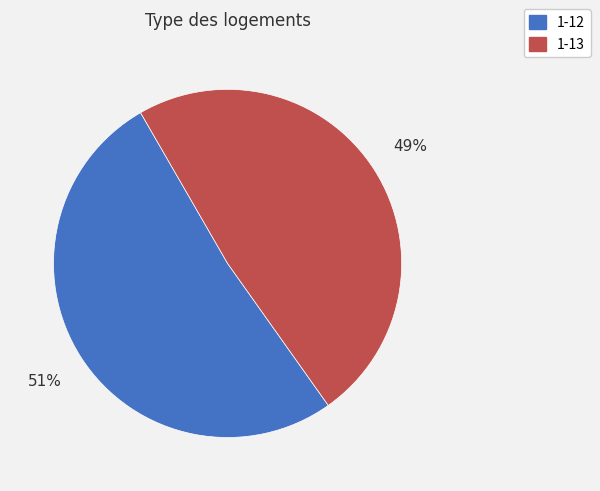

Which category accounts for the majority?

1-12